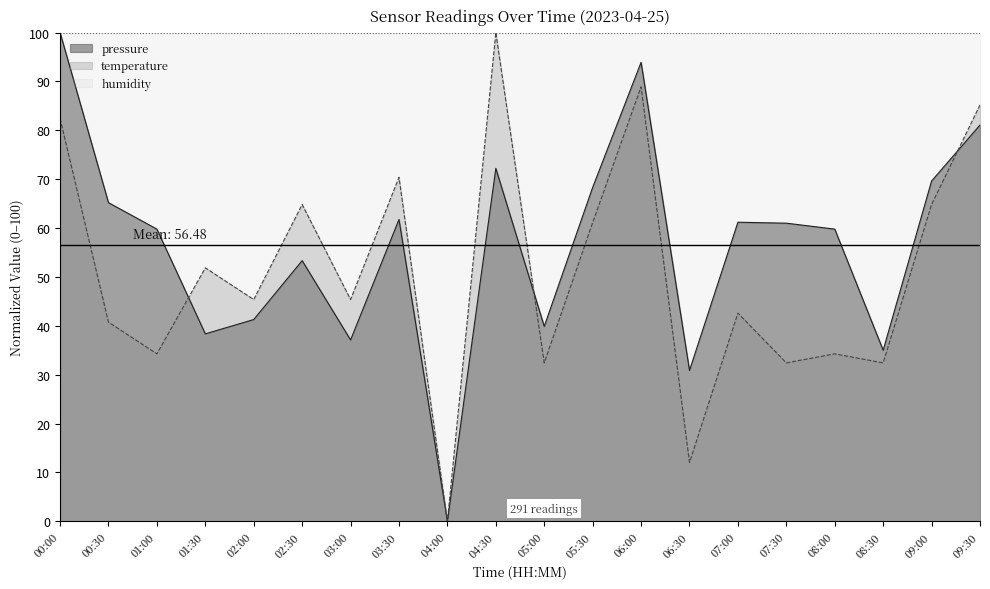

Which category has the lowest value in the temperature series?

04:00